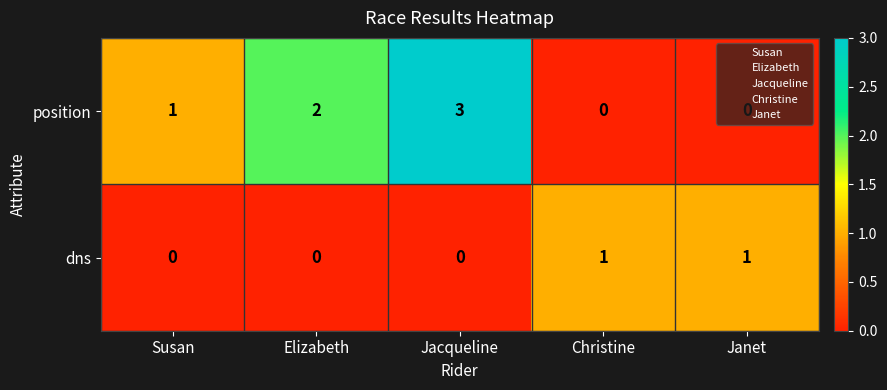

Rank the series by their maximum value, from highest to lowest.

position, dns